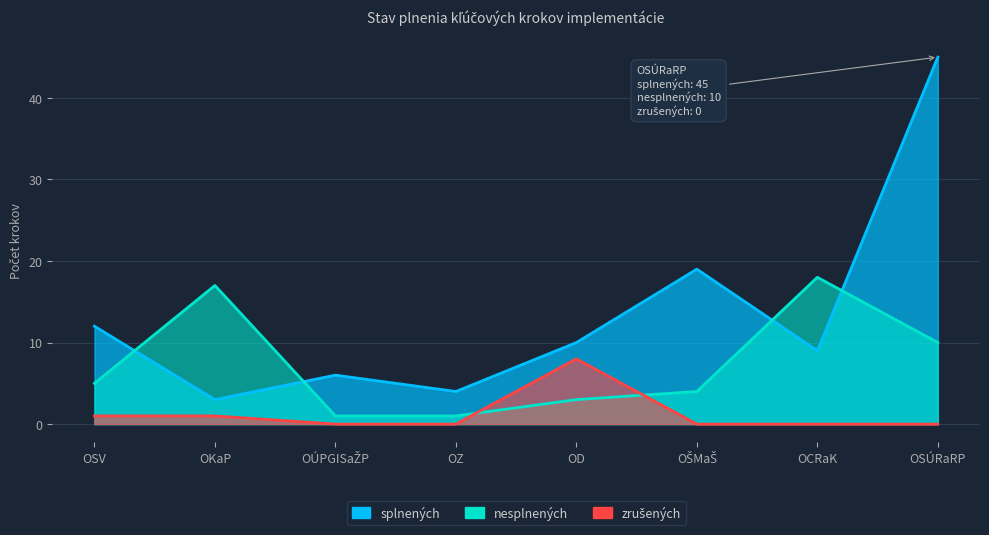

What is the spread (max minus min) of values at OD?

7